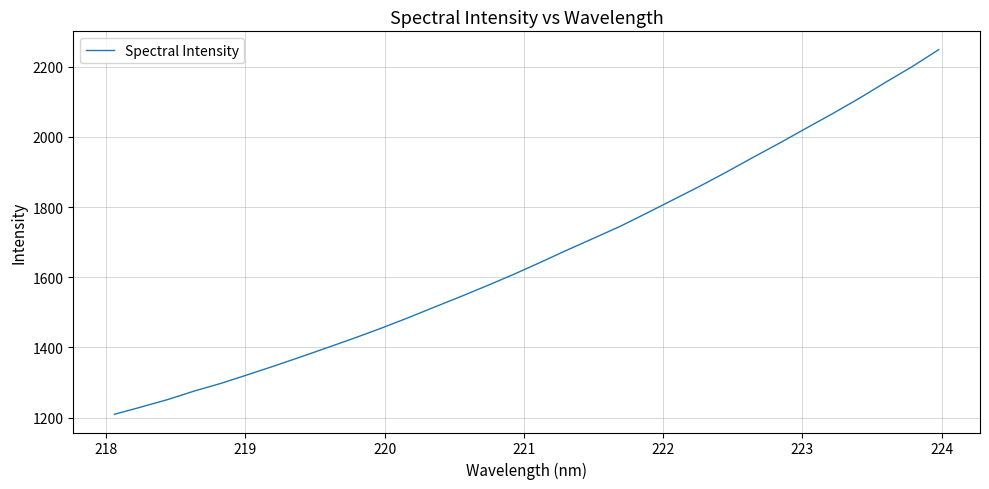

What is the difference between the maximum and minimum values?

1038.9